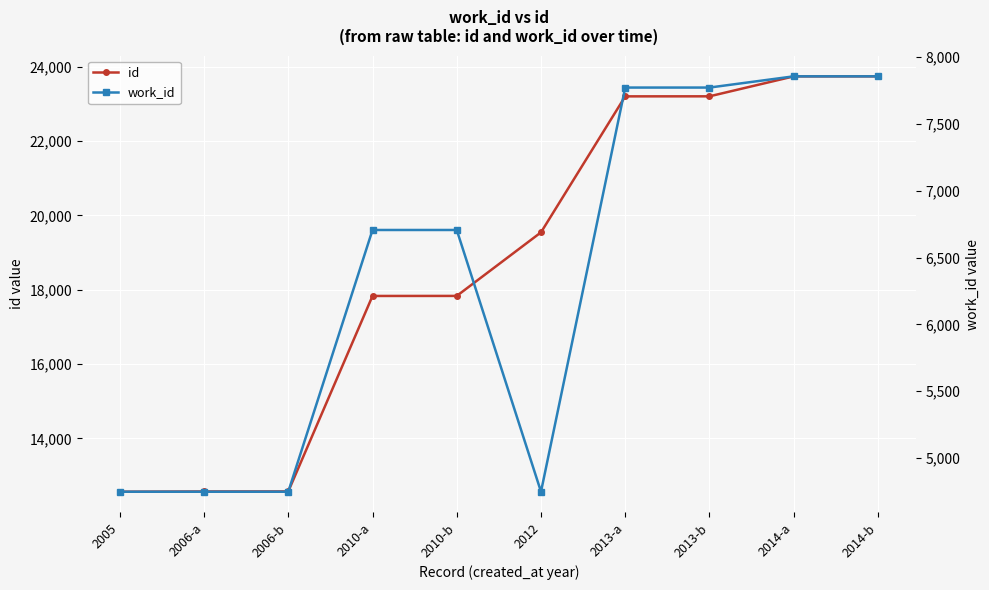

What is the lowest value of the id series?

12563